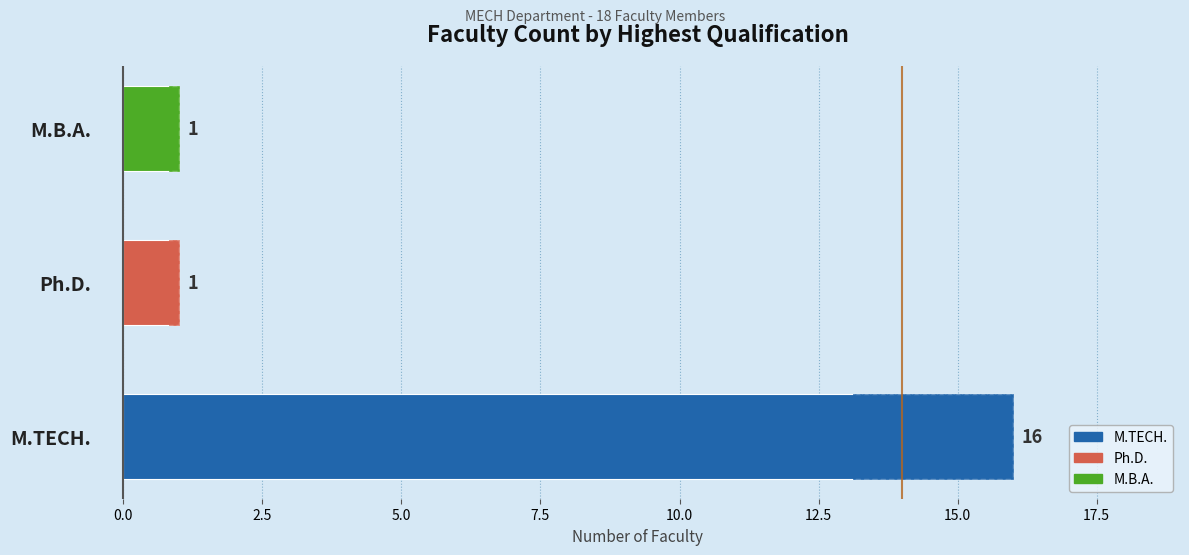

How many data points are above 1?

1